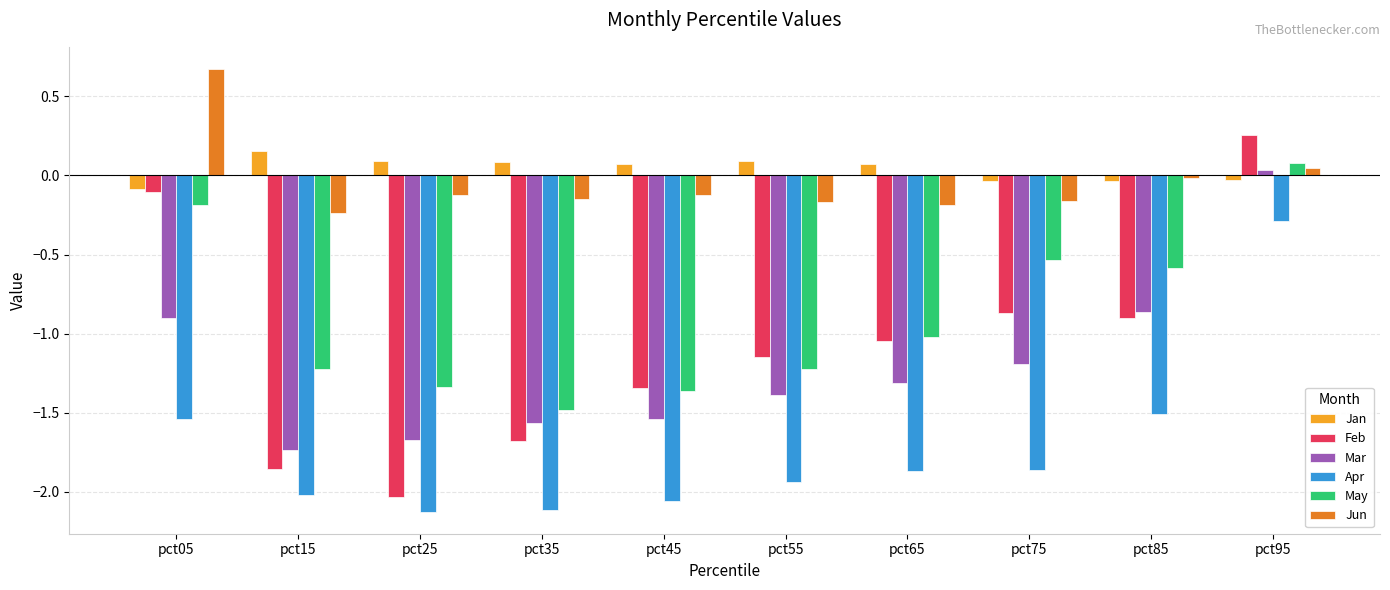

What is the difference between the highest and lowest values at pct65?

1.9